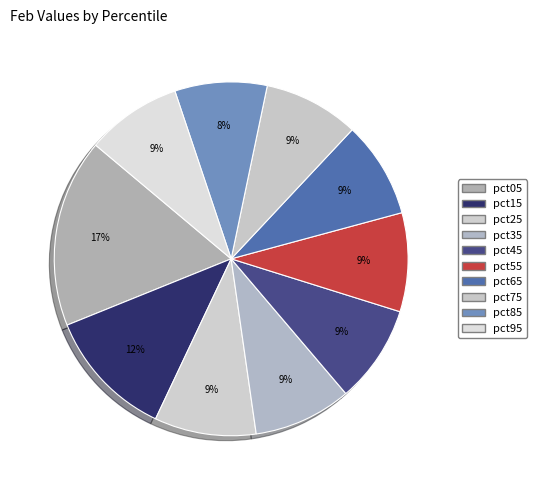

What percentage is NOT represented by pct55?

91.0%